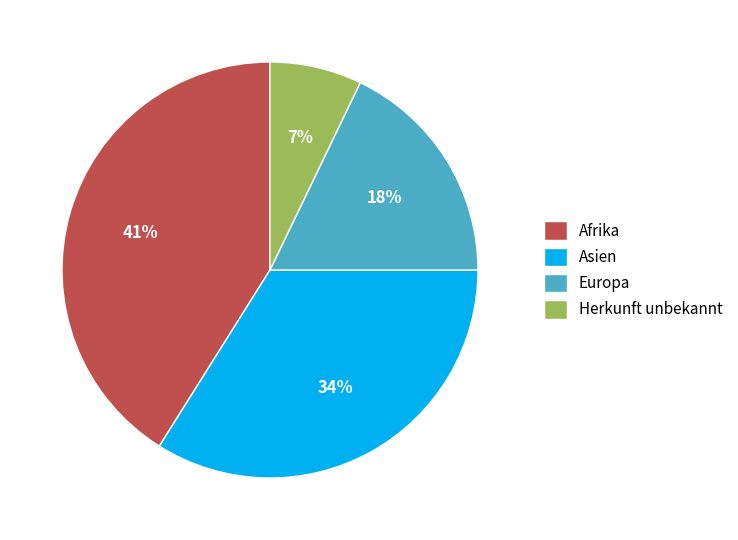

Is it true that Herkunft unbekannt is 7% of the pie?

True